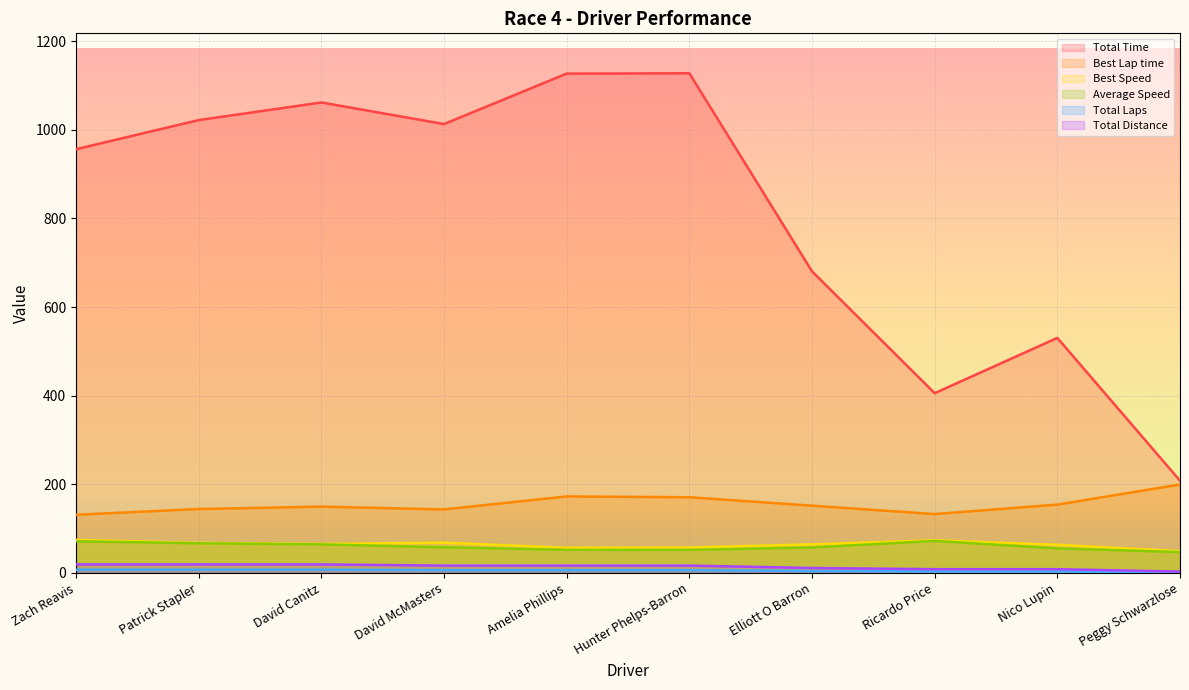

Reading left to right, transcribe all the data shown in this chart.

Total Time: 956.4	1022.1	1061.9	1013.1	1127.1	1127.8	680.6	405.5	530.3	207.9
Best Lap time: 130.9	143.9	149.3	143.1	172.4	170.5	151.5	132.5	154.0	199.4
Best Speed: 74.2	67.5	65.1	67.9	56.4	57.0	64.2	73.4	63.1	48.8
Average Speed: 71.1	66.6	64.1	57.6	51.7	51.7	57.1	71.9	55.0	46.7
Total Laps: 18.9	18.9	18.9	16.2	16.2	16.2	10.8	8.1	8.1	2.7
Total Distance: 7.0	7.0	7.0	6.0	6.0	6.0	4.0	3.0	3.0	1.0